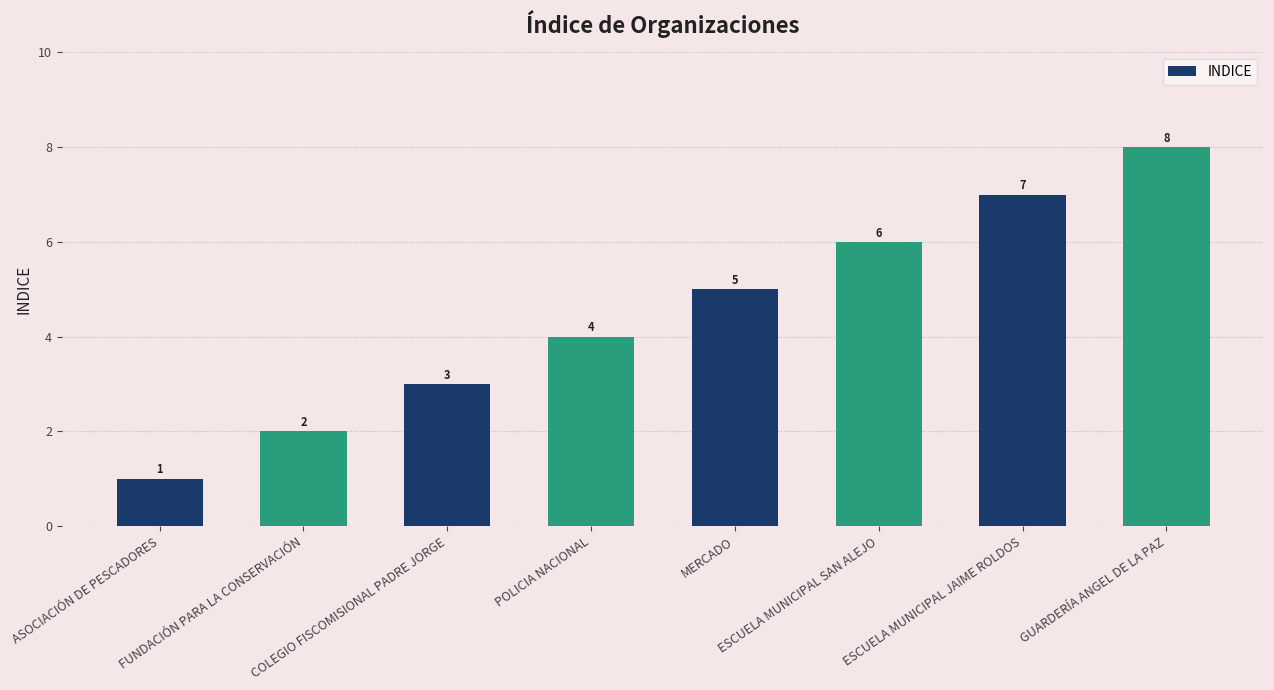

What is the minimum value shown in the chart?

1